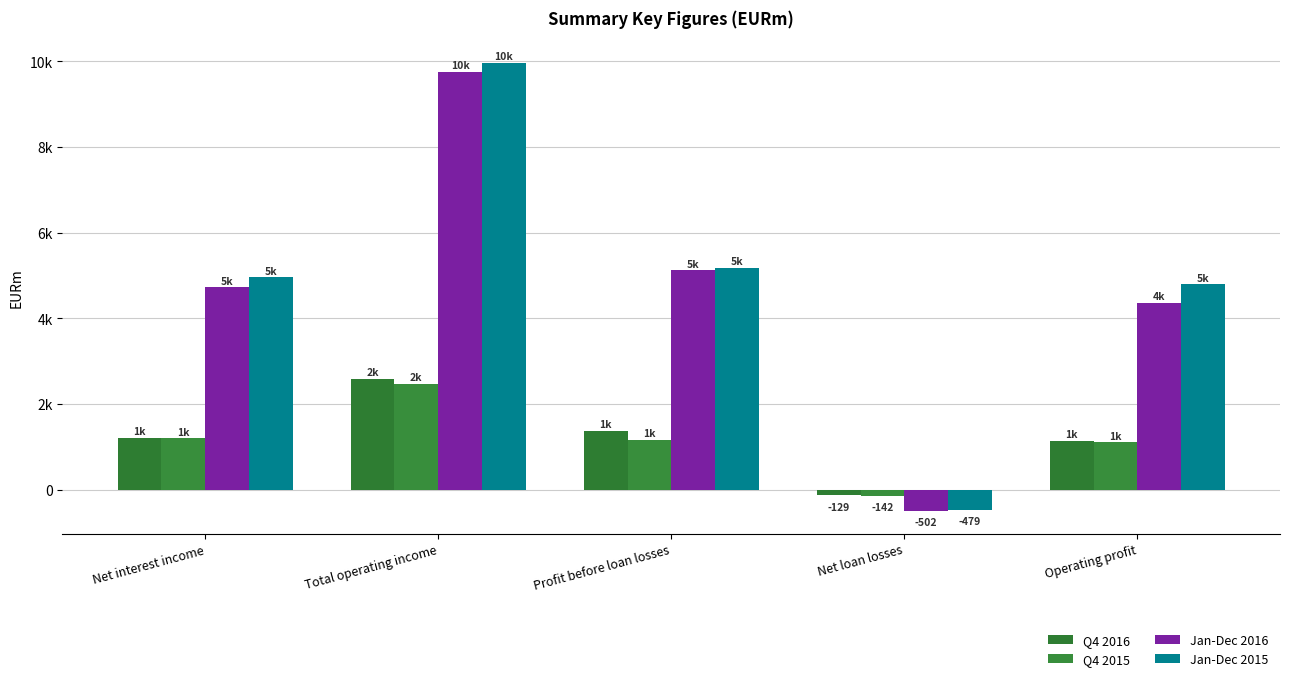

Reading left to right, list all the values displayed in this chart.

Q4 2016: 1209	2588	1377	-129	1140
Q4 2015: 1203	2469	1169	-142	1114
Jan-Dec 2016: 4727	9754	5127	-502	4366
Jan-Dec 2015: 4963	9964	5183	-479	4791